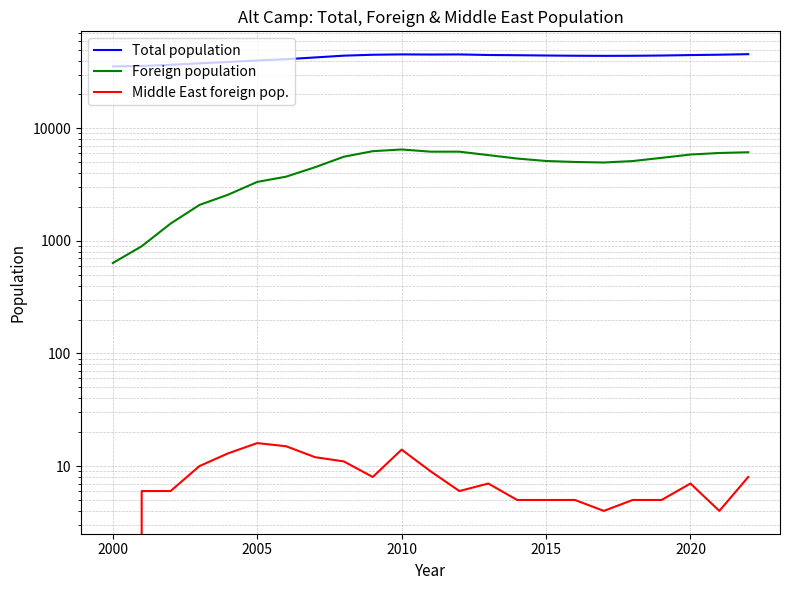

Is it true that Foreign population equals 3111 at 21?

False